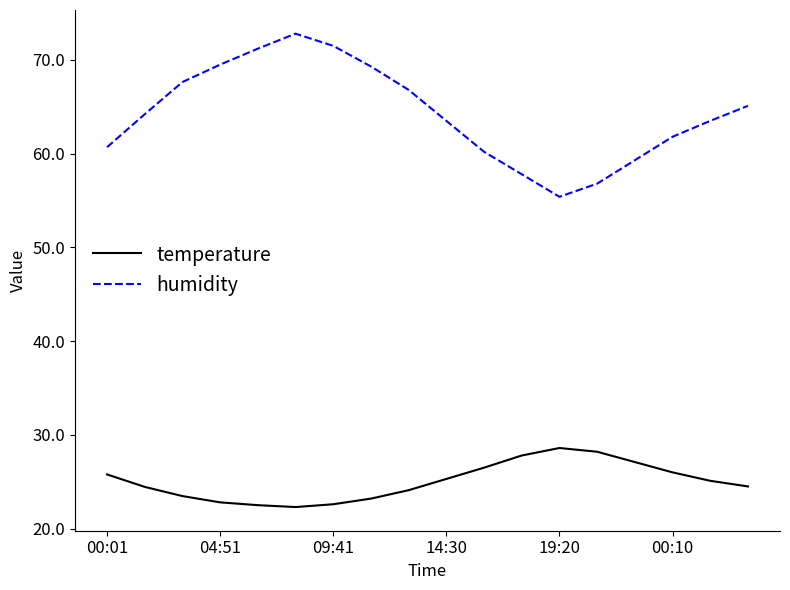

What is the lowest value of the humidity series?

55.4